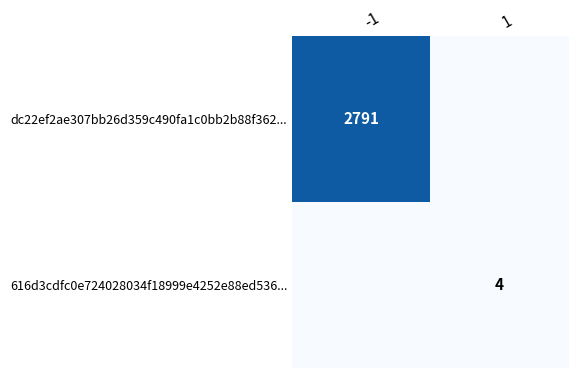

Is it true that dc22ef2ae307bb26d359c490fa1c0bb2b88f362... equals 1882 at -1?

False